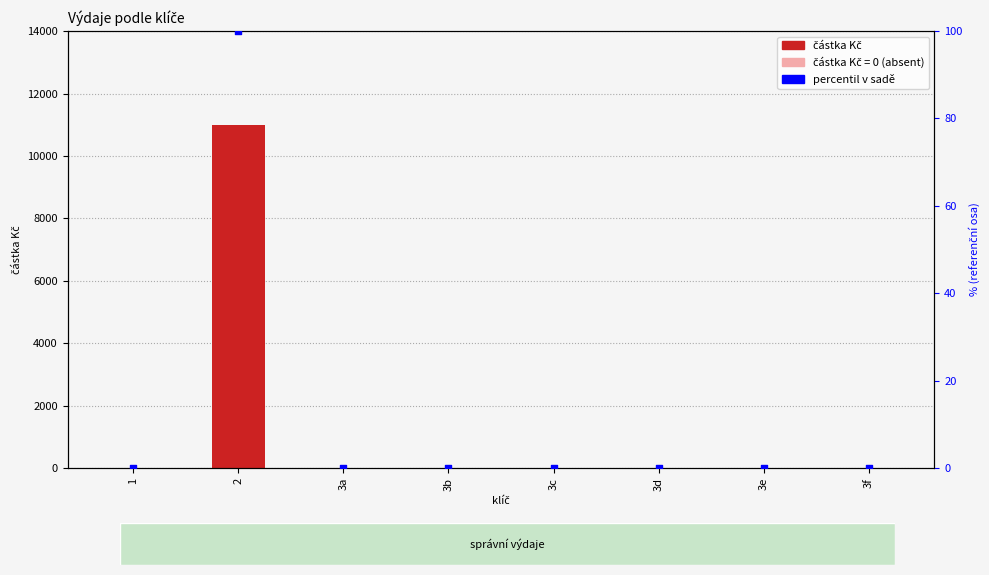

What are all the series names shown in the legend?

částka Kč, percentil